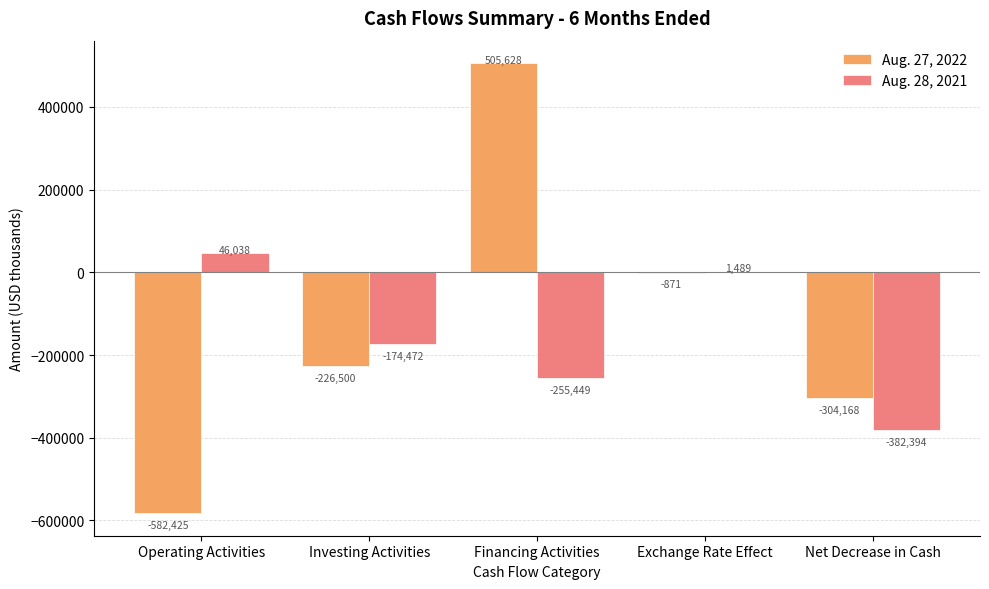

Where does the Aug. 28, 2021 series first go above -174472?

Operating Activities